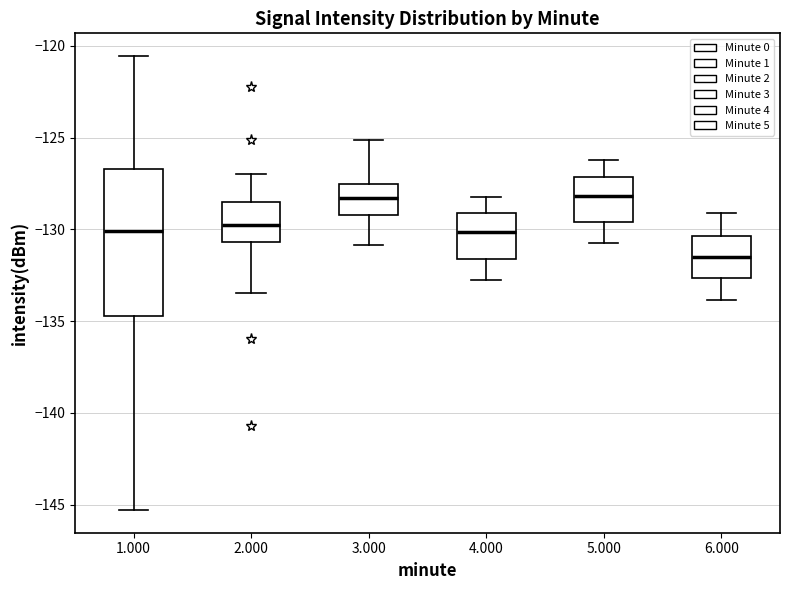

Reading left to right, read every box against the y-axis: the position of its median line, the range the box covers, and the ends of its whiskers. The values are not printed on the chart, so give them approximately, as read against the axis.

1.000: median -130.0, box -134.5 to -126.5, whiskers -145.5 to -120.5
2.000: median -130.0, box -130.5 to -128.5, whiskers -133.5 to -127.0
3.000: median -128.5, box -129.0 to -127.5, whiskers -131.0 to -125.0
4.000: median -130.0, box -131.5 to -129.0, whiskers -133.0 to -128.0
5.000: median -128.0, box -129.5 to -127.0, whiskers -131.0 to -126.0
6.000: median -131.5, box -132.5 to -130.5, whiskers -134.0 to -129.0